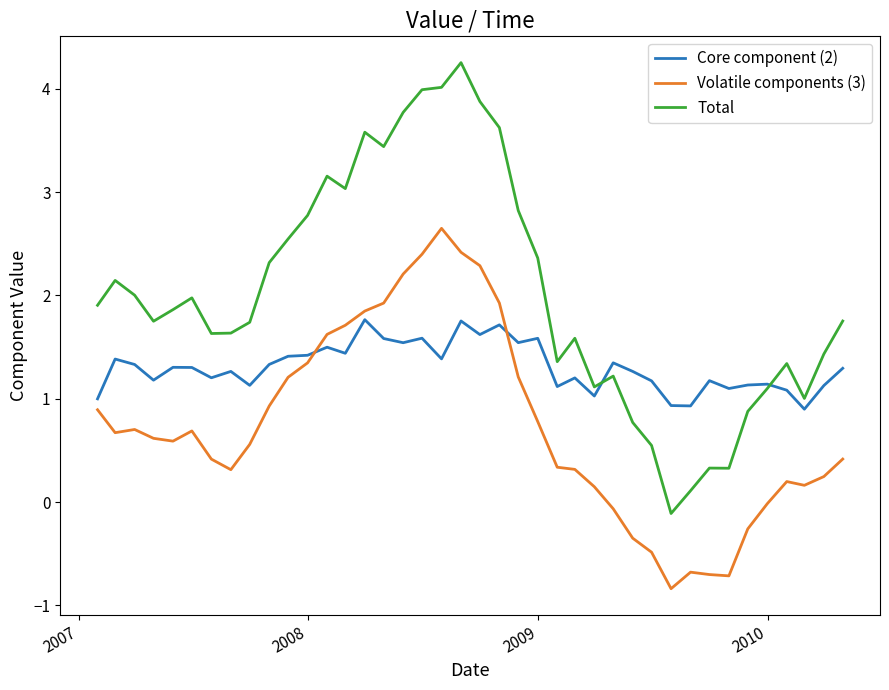

What is the average value of the Core component (2) series?

1.3